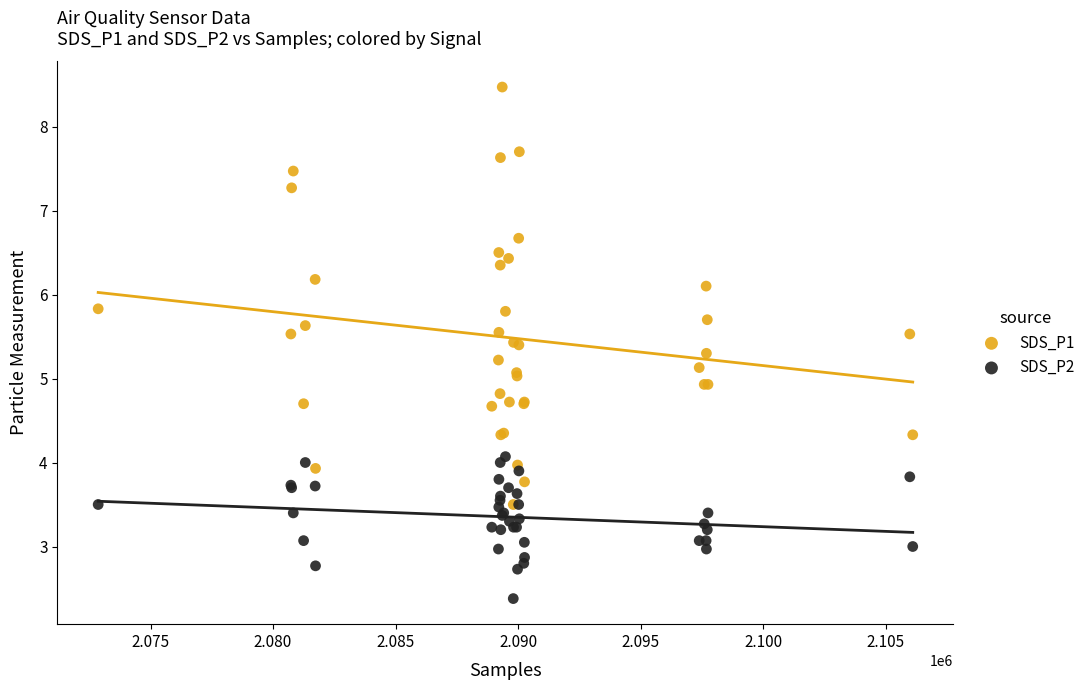

Which series reaches the minimum Y coordinate?

SDS_P2